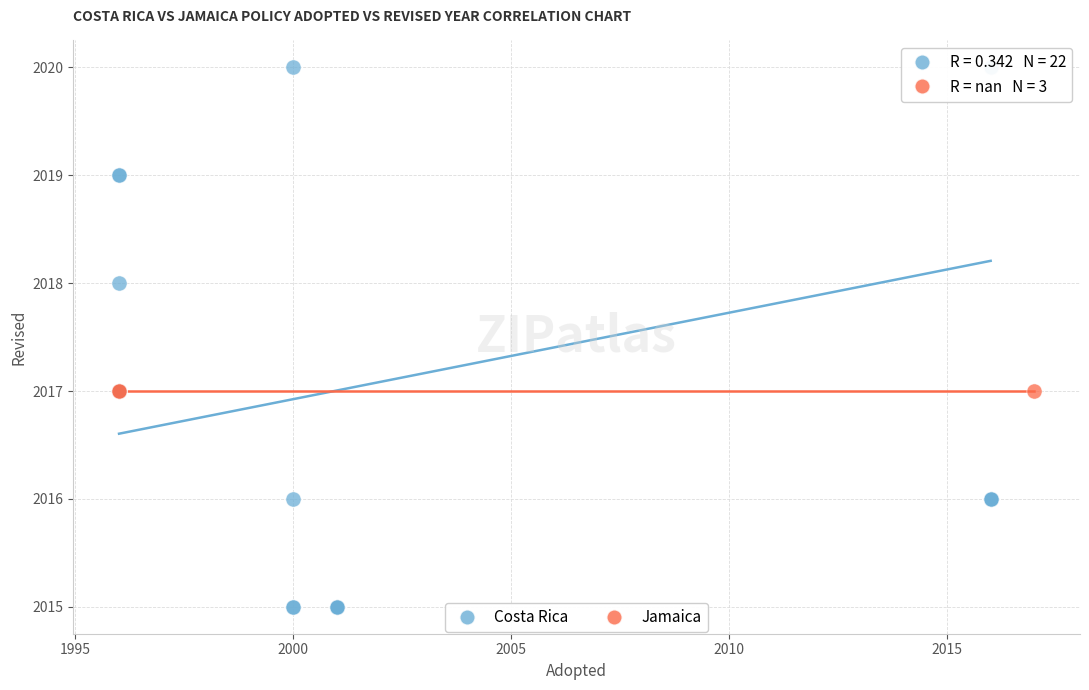

Which series reaches the maximum Y coordinate?

Costa Rica